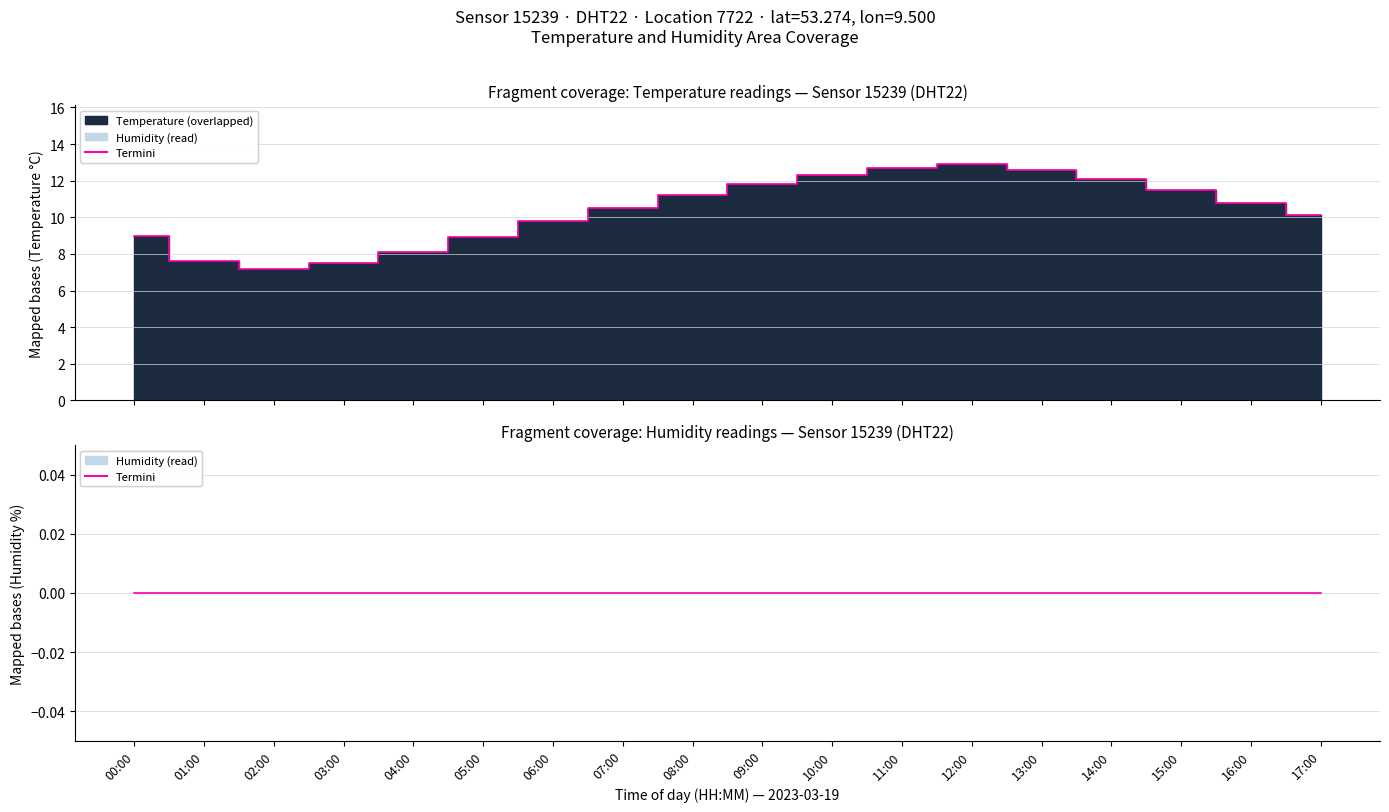

What is the label of the 15th point from the left?

14:00